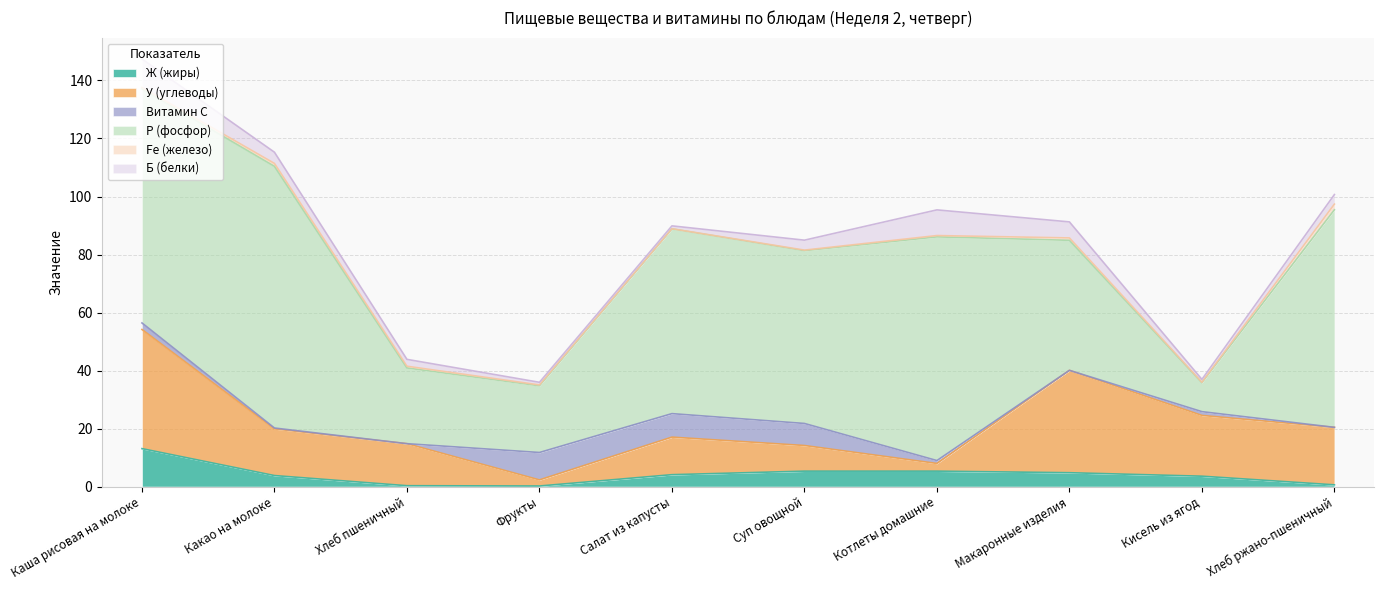

True or false: Витамин С has more than 0 points higher than both neighbors.

True